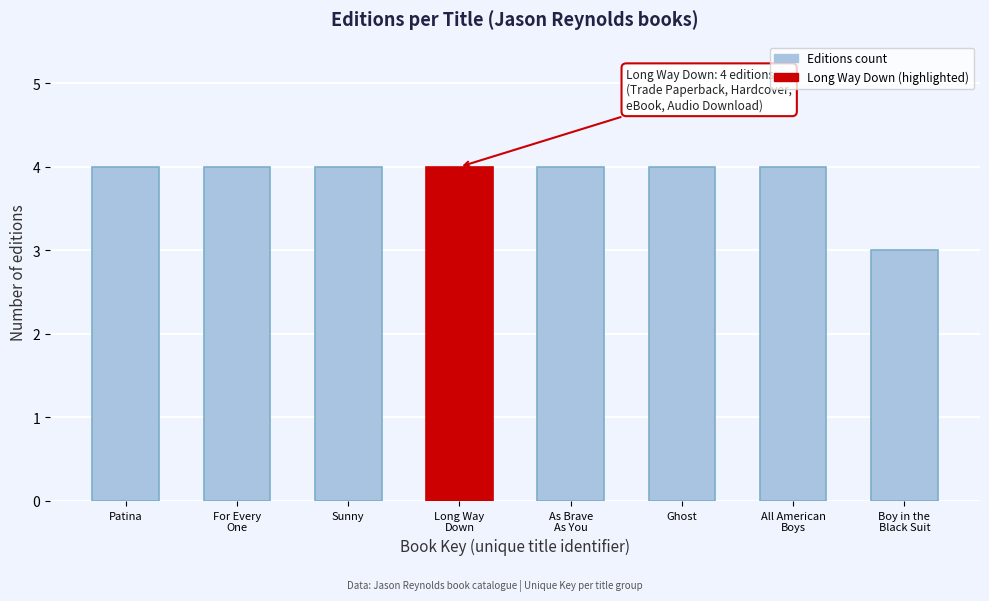

Reading left to right, transcribe all the data shown in this chart.

4	4	4	4	4	4	4	3